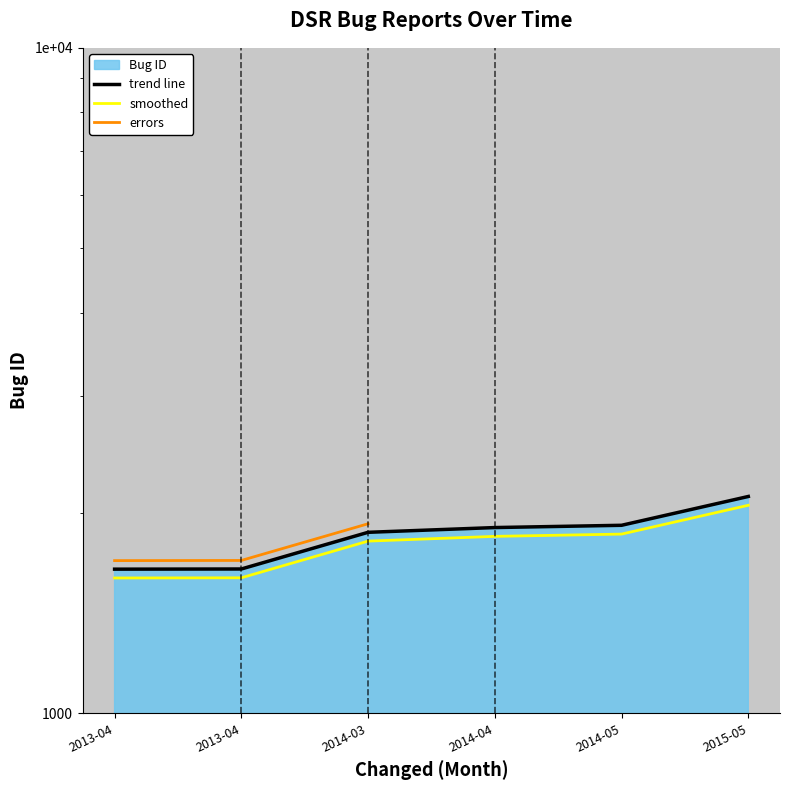

Reading left to right, extract all data points from this chart.

1647	1648	1871	1902	1917	2118